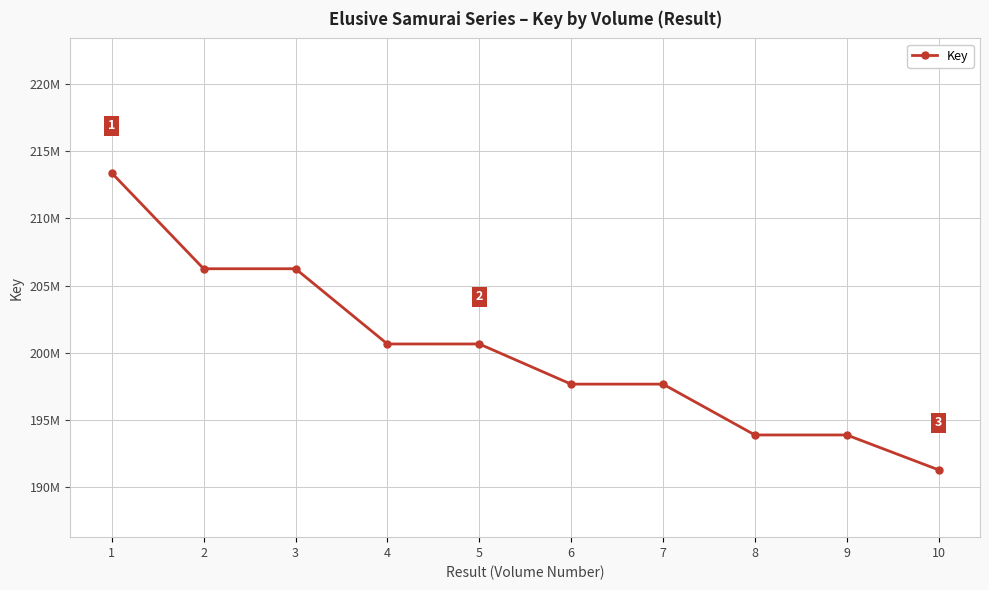

Is this an area chart (filled region under the line)?

No